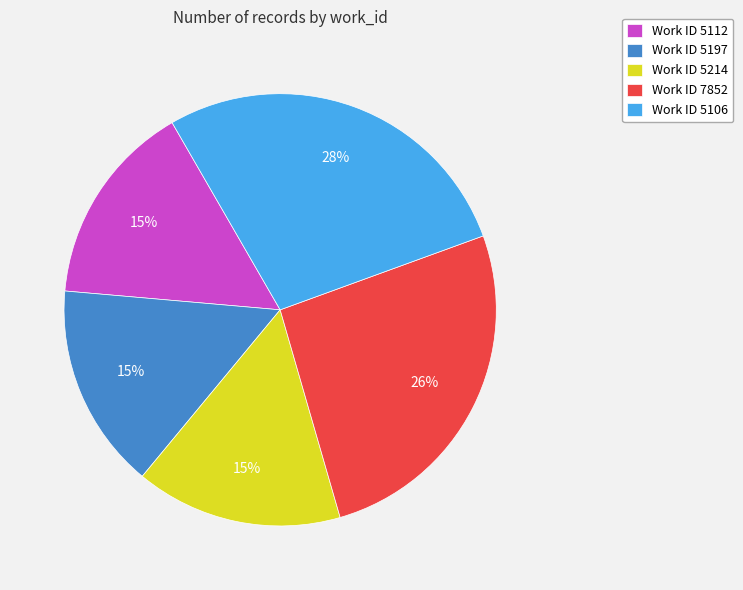

Combined, do Work ID 5106 and Work ID 7852 account for over 50%?

Yes